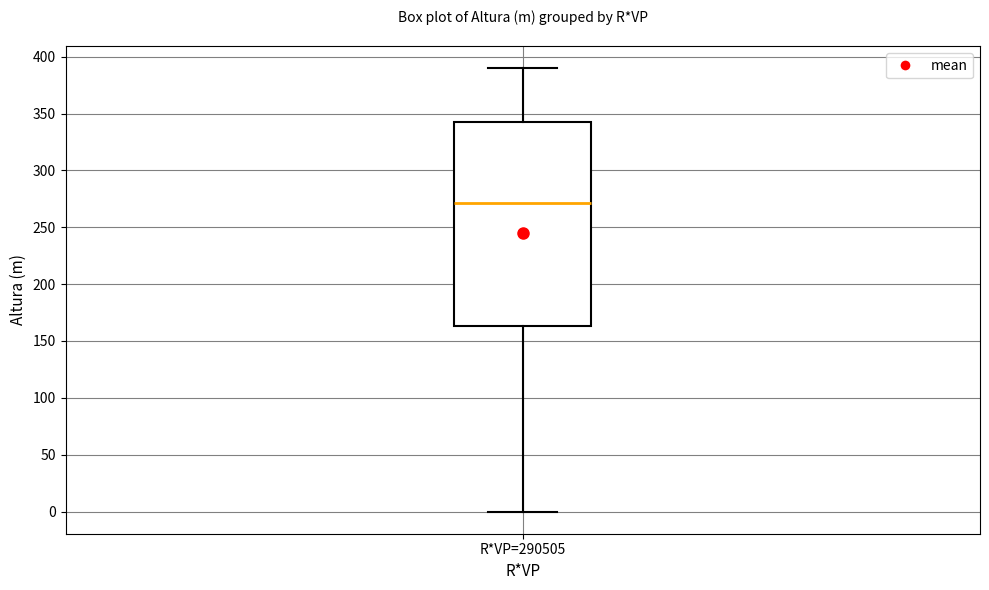

Transcribe this box plot: give where the median line is, the range the box spans, and where the two whiskers end, as read against the y-axis. The values are not printed on the chart, so give them approximately, as read against the axis.

median 270, box 165 to 340, whiskers 0 to 390